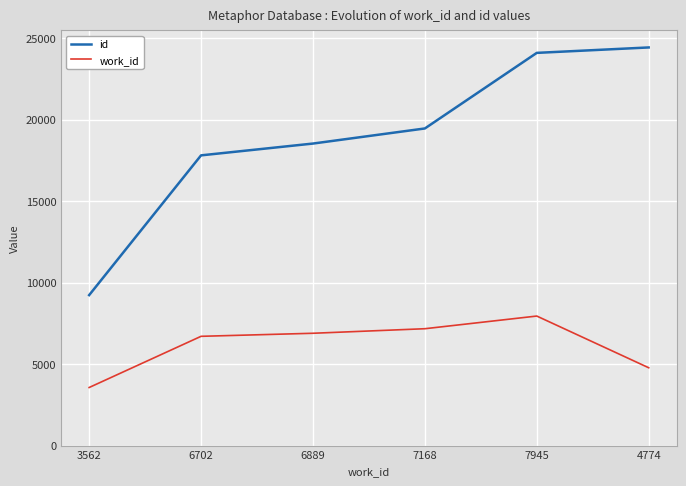

List the labels in order of id value, largest first.

4774, 7945, 7168, 6889, 6702, 3562